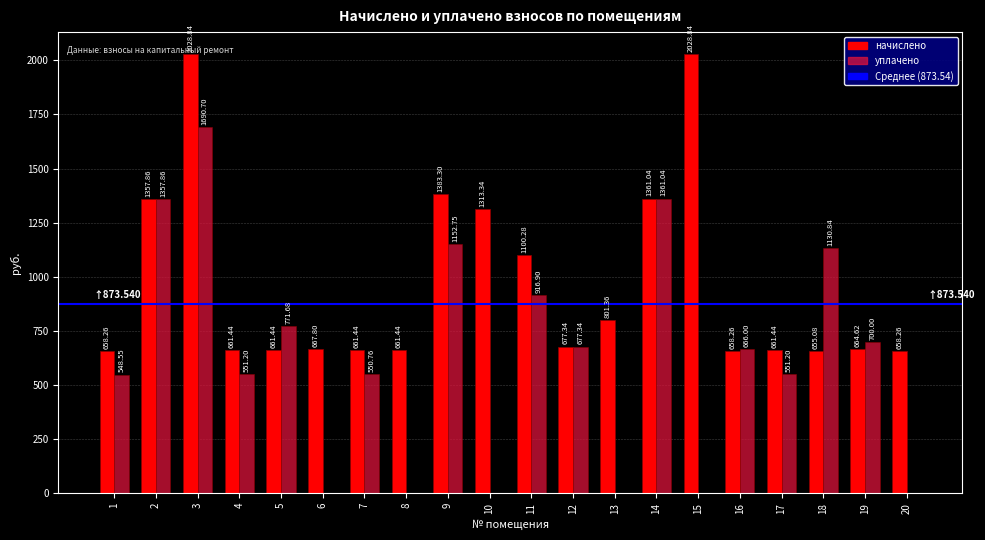

Is it true that уплачено equals 721.2 at 10?

False